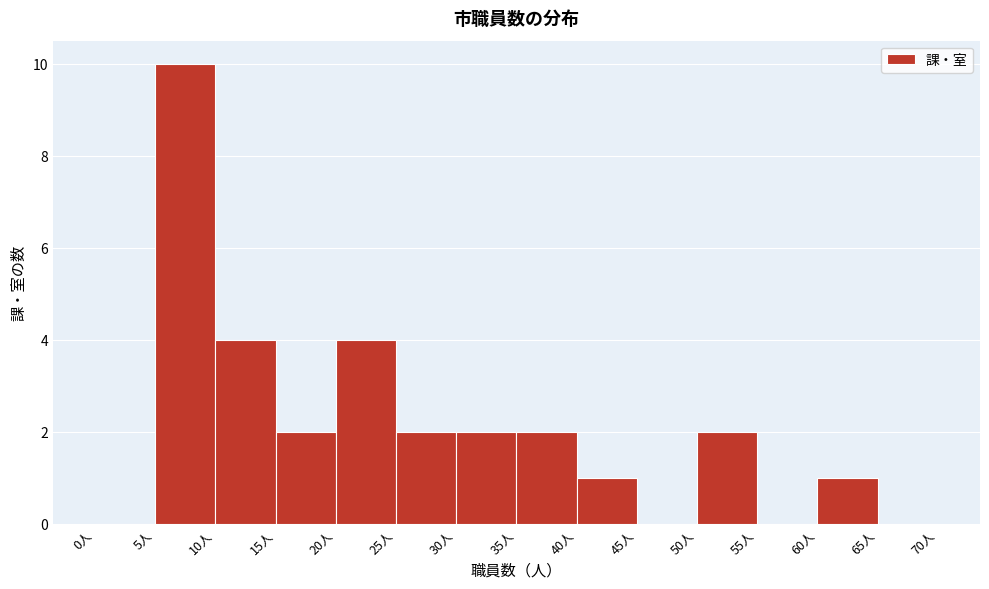

Over which range of the x-axis is the bar tallest?

5 to 10